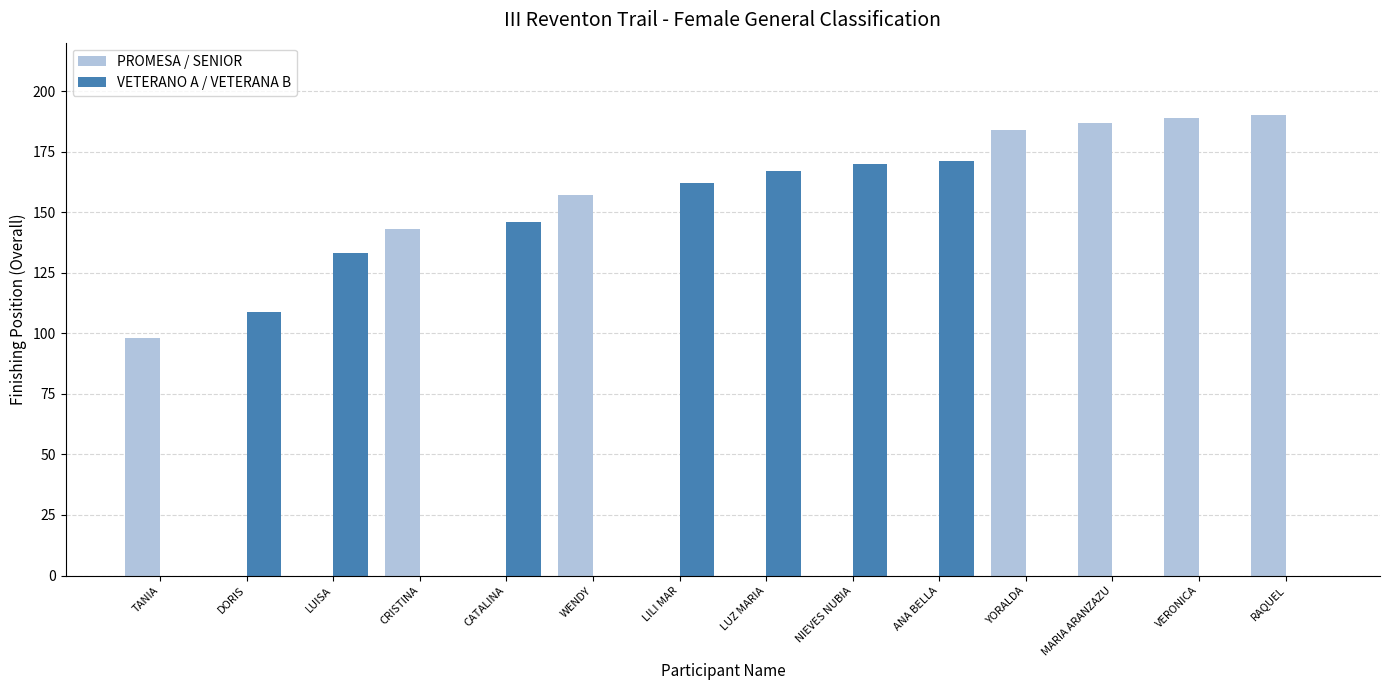

How many data points does each series have?

14